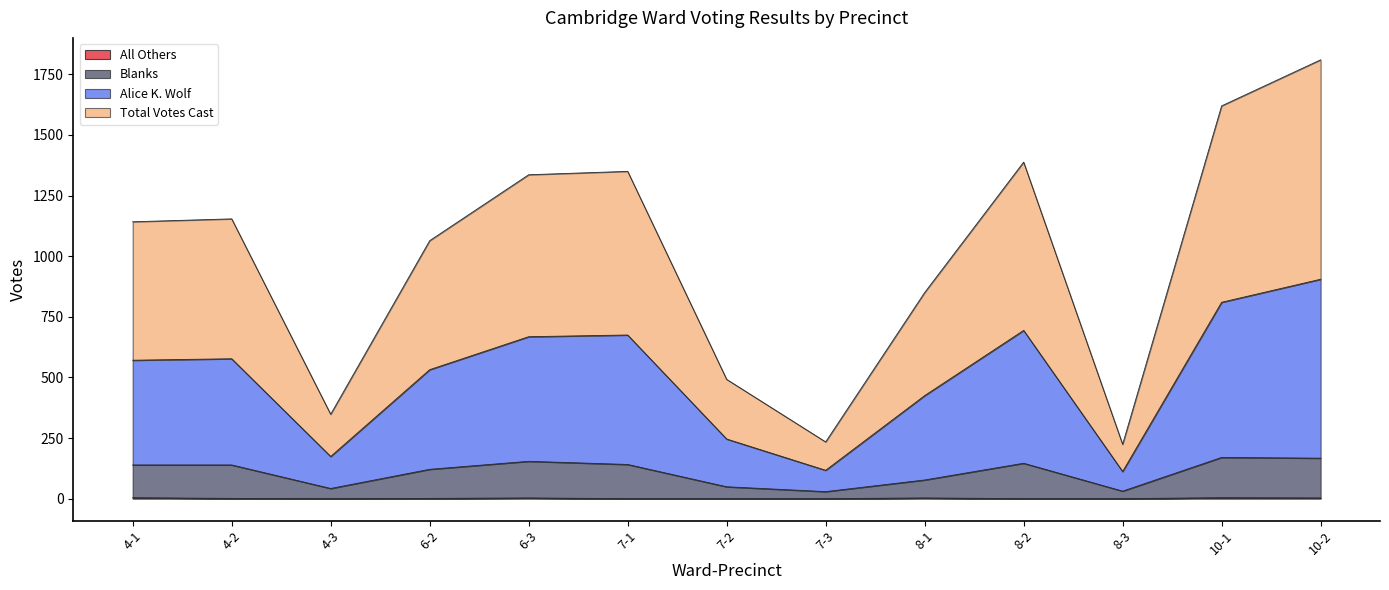

Reading right to left, what are all the values shown in this chart?

Alice K. Wolf: 905	810	112	694	425	117	246	675	668	532	174	577	571
Blanks: 167	170	31	146	77	29	49	141	154	121	42	139	139
All Others: 3	4	0	0	3	0	0	0	3	1	0	1	4
Total Votes Cast: 1810	1620	224	1388	850	234	492	1350	1336	1064	348	1154	1142